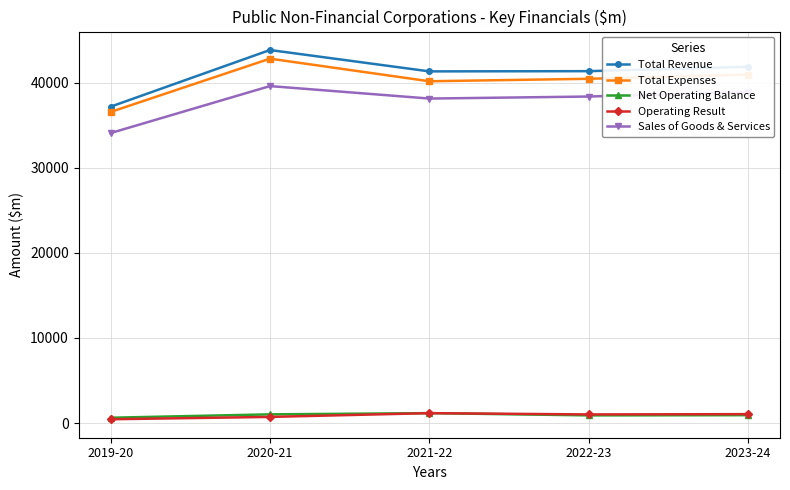

True or false: Operating Result and Sales of Goods & Services cross at least once.

False